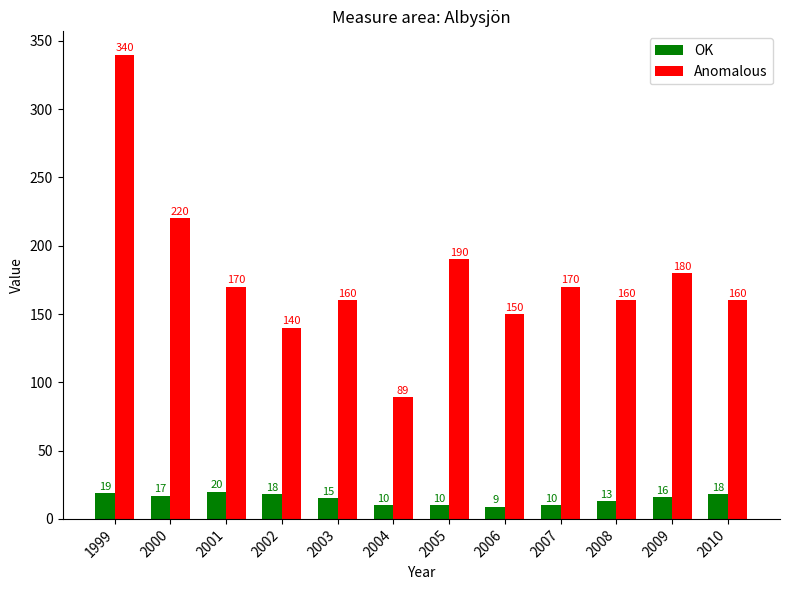

What is the sum of all Anomalous values?

2129